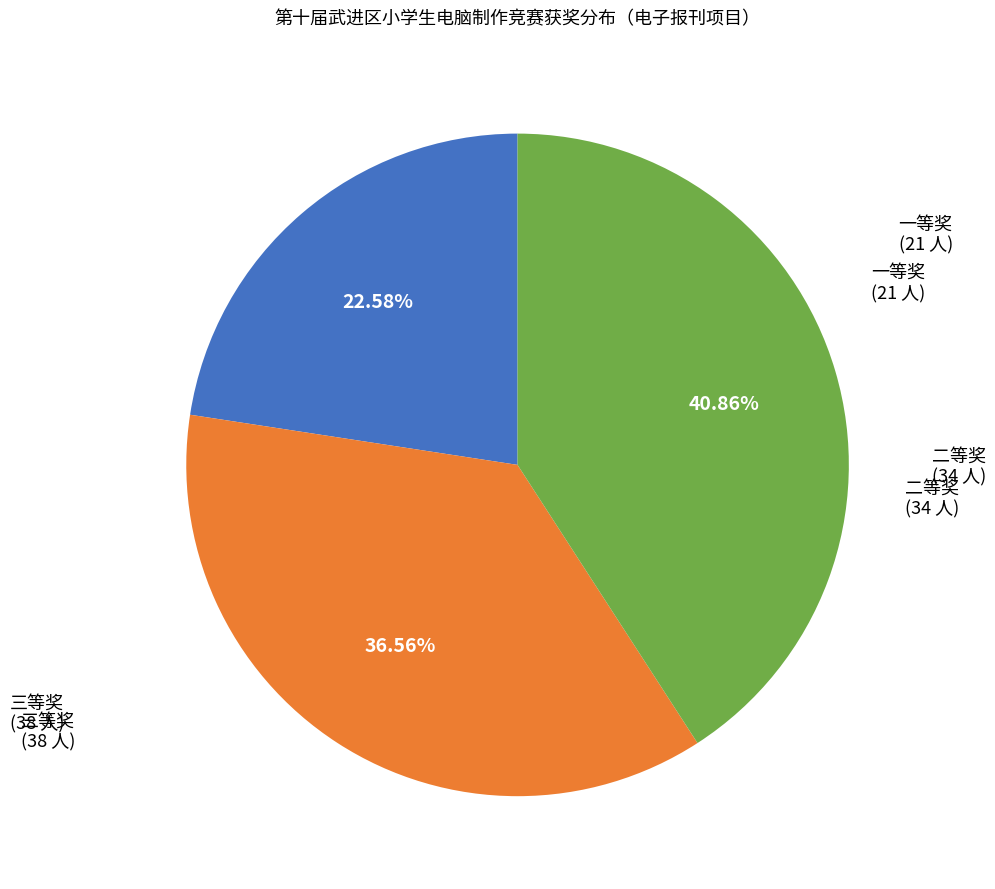

To the nearest percent, what is the average slice percentage?

33%